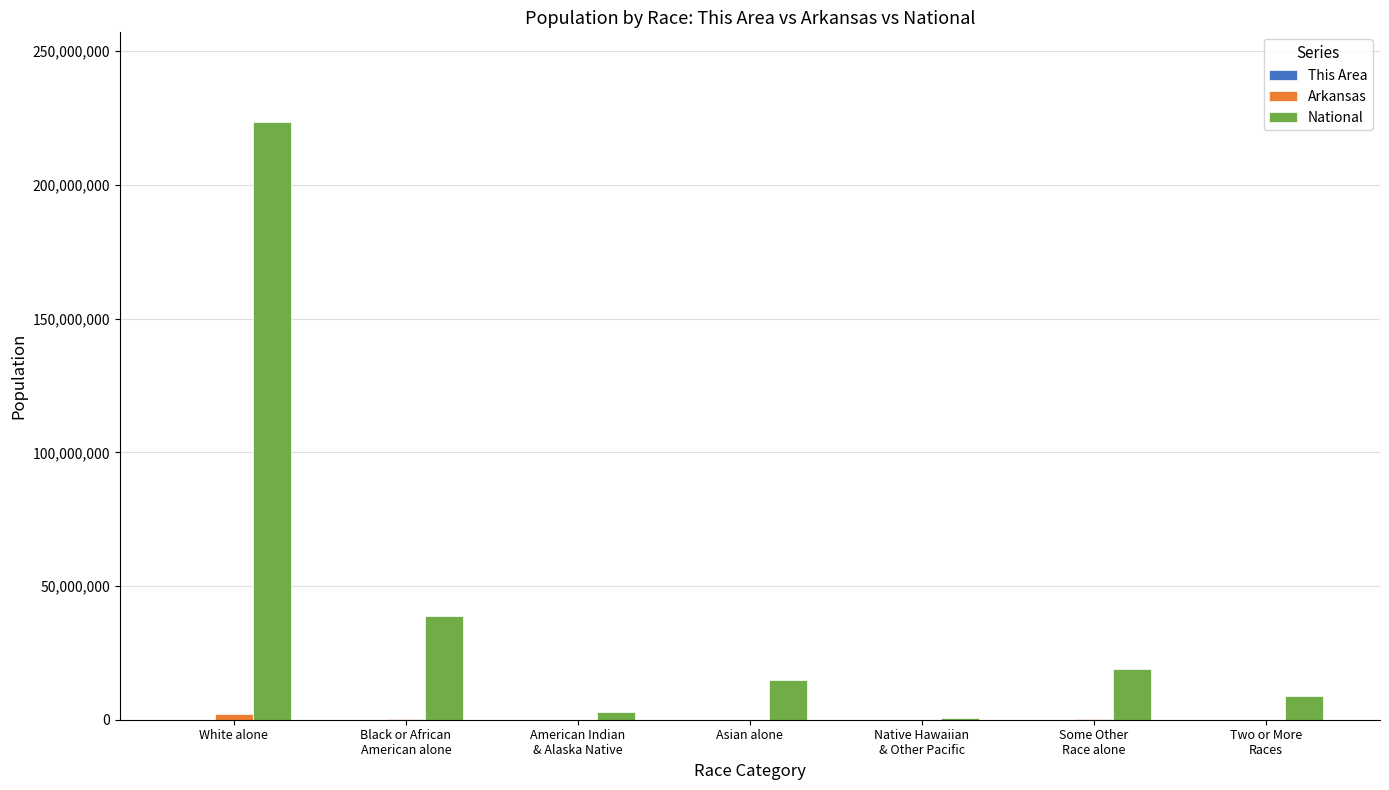

Which series has the largest total across all categories?

National